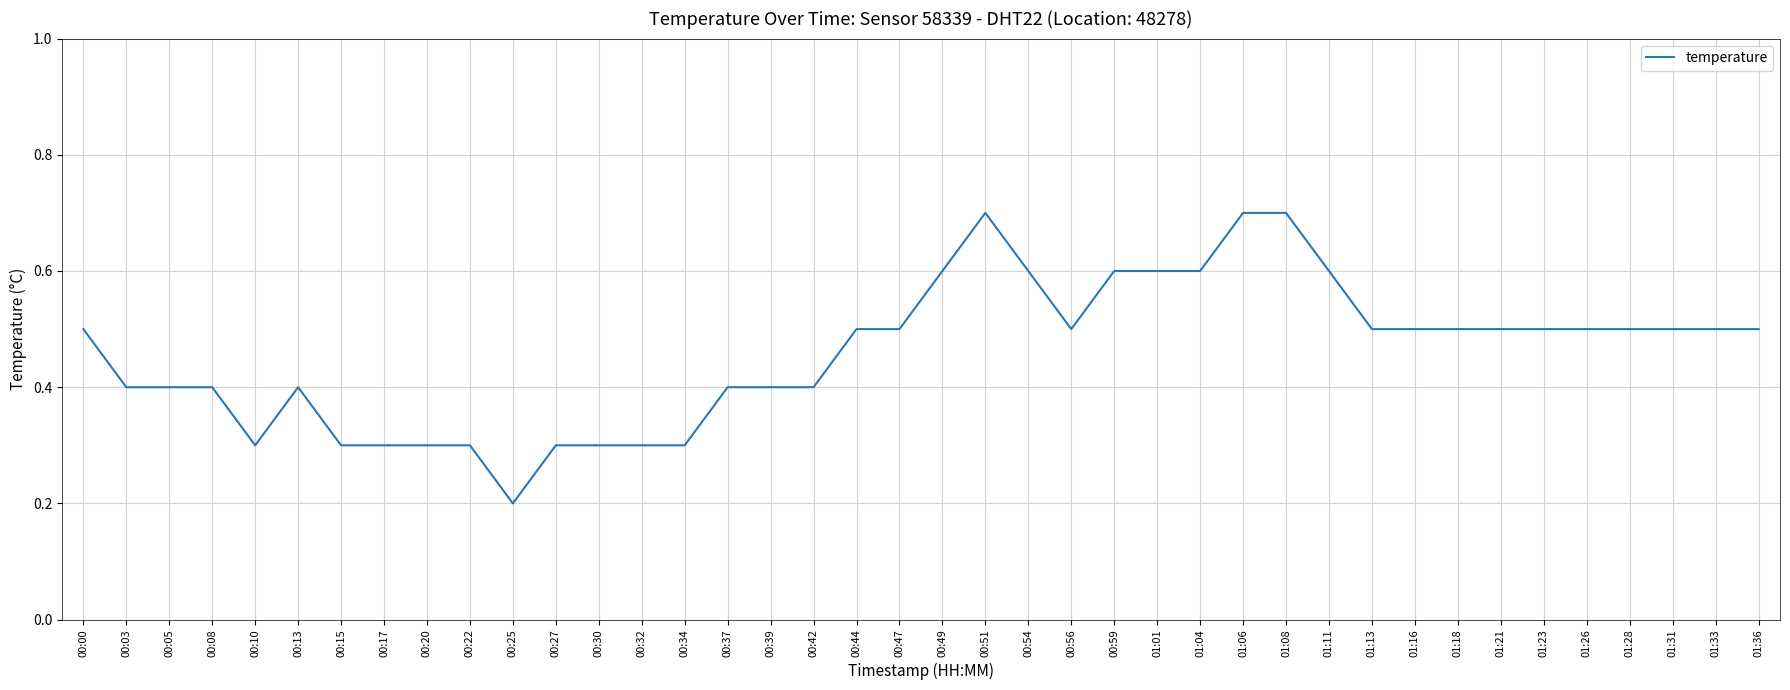

What is the change in value from 00:10 to 01:21?

+0.2